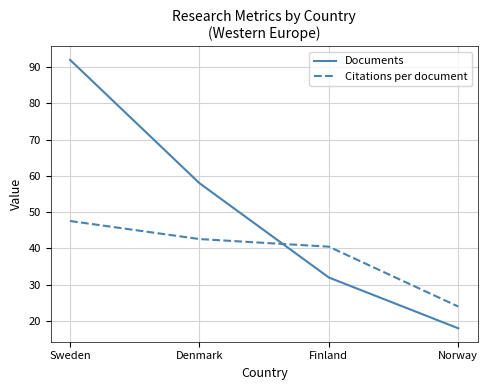

At which category is the sum across all series the highest?

Sweden